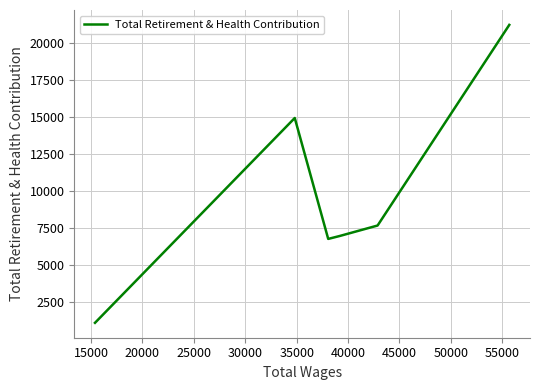

How many interior local peaks (higher than both neighbors) does the data have?

1